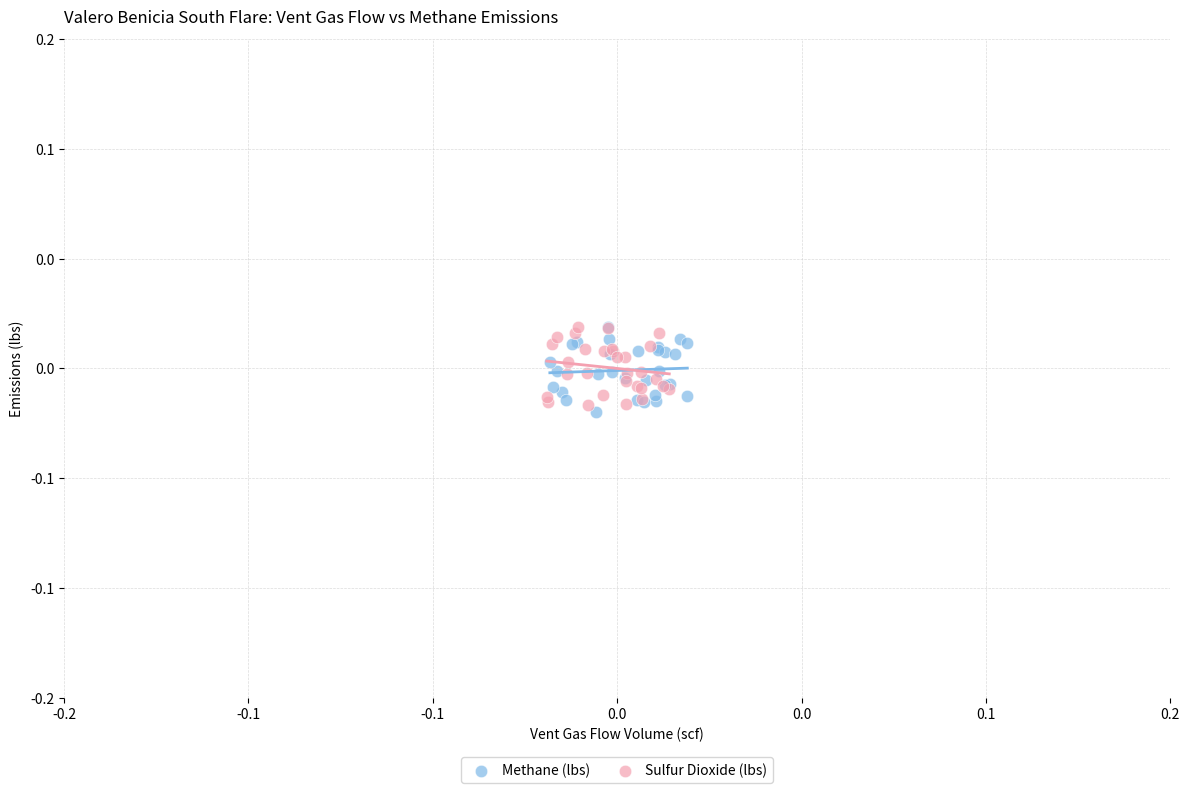

What are all the series names shown in the legend?

Methane (lbs), Sulfur Dioxide (lbs)